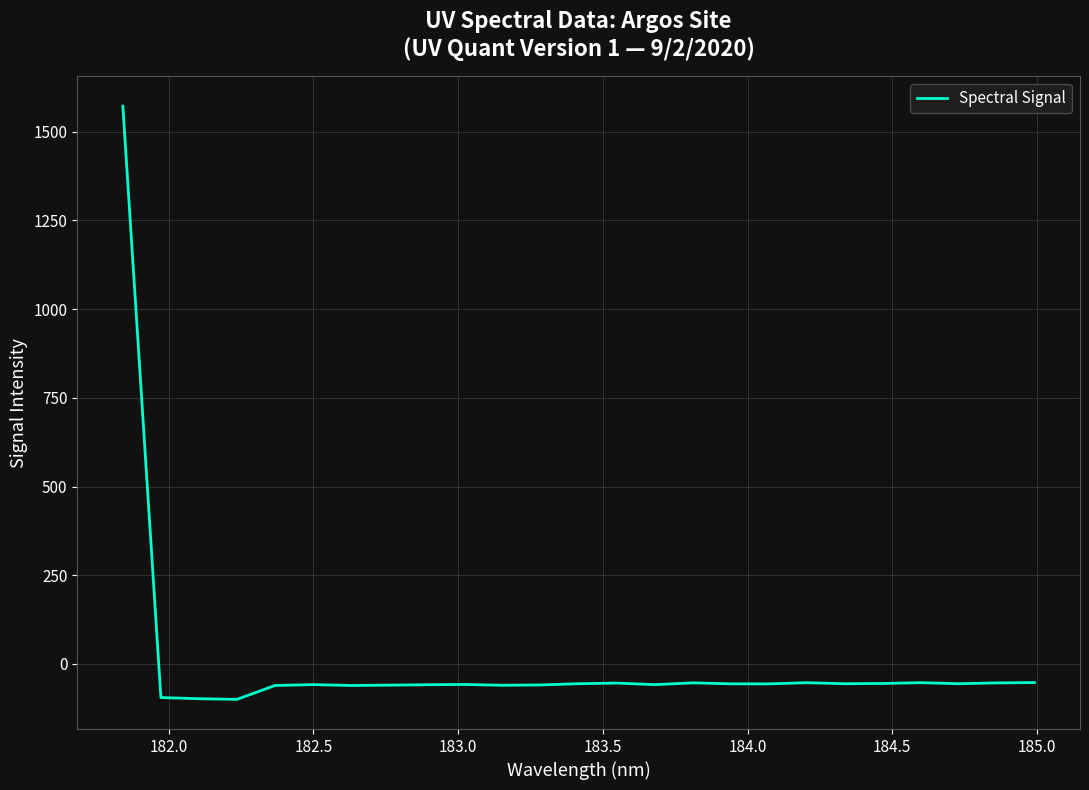

What is the smallest value displayed?

-99.7